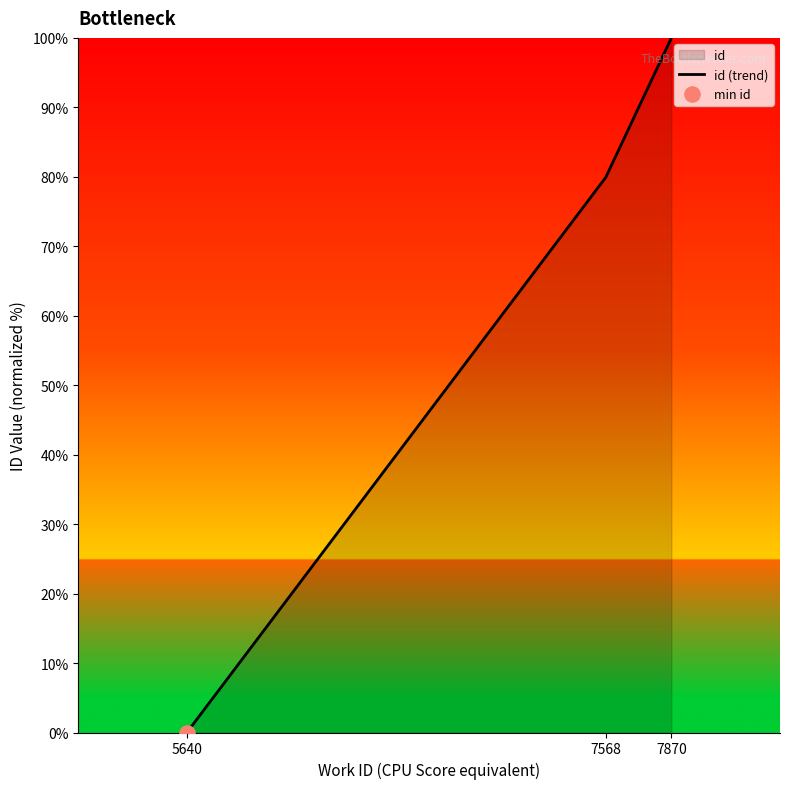

Between 7870 and 5640, which is larger?

7870